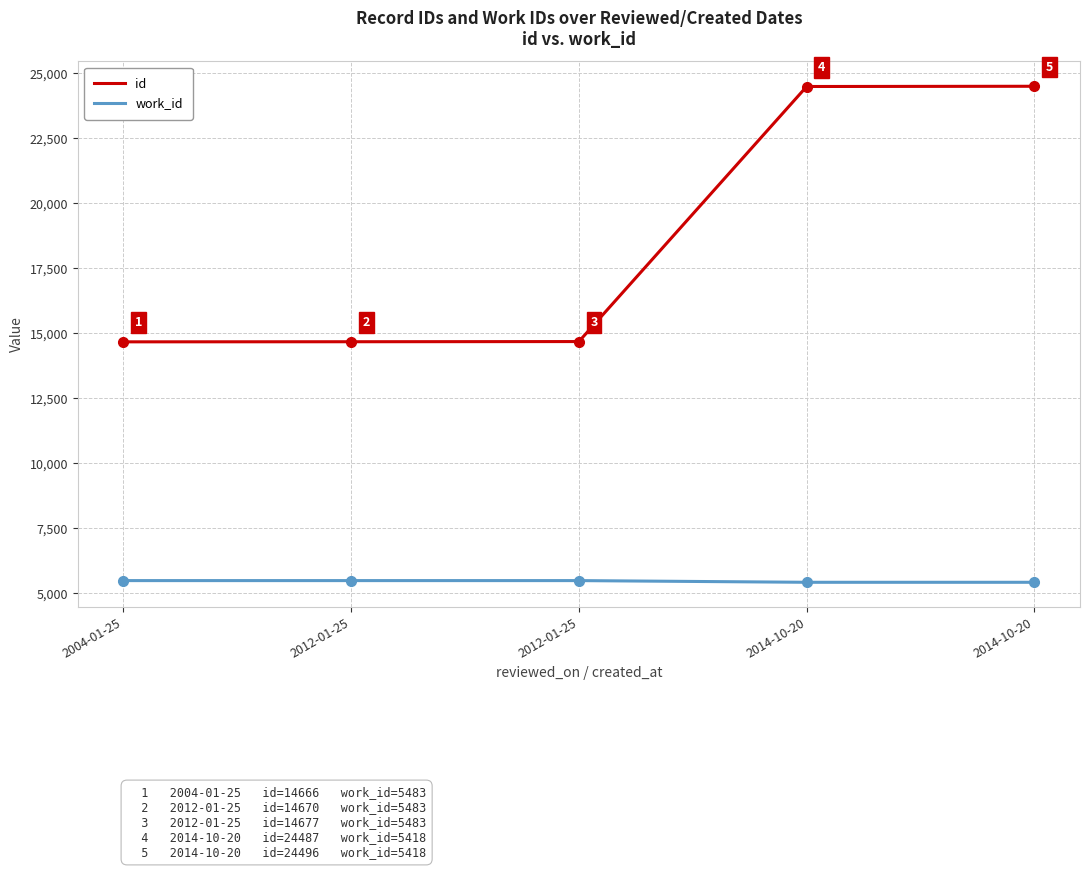

The work_id series shows 2581 at 2004-01-25. True or false?

False